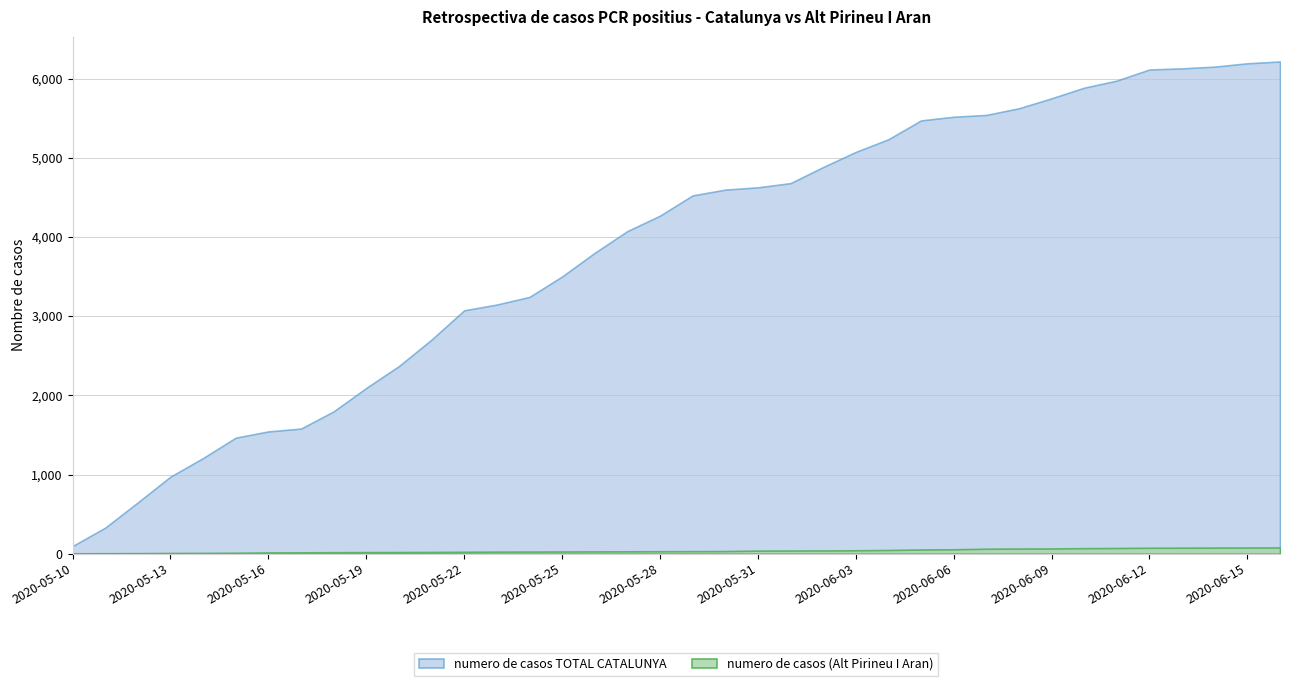

Which series has the largest total across all categories?

numero de casos TOTAL CATALUNYA